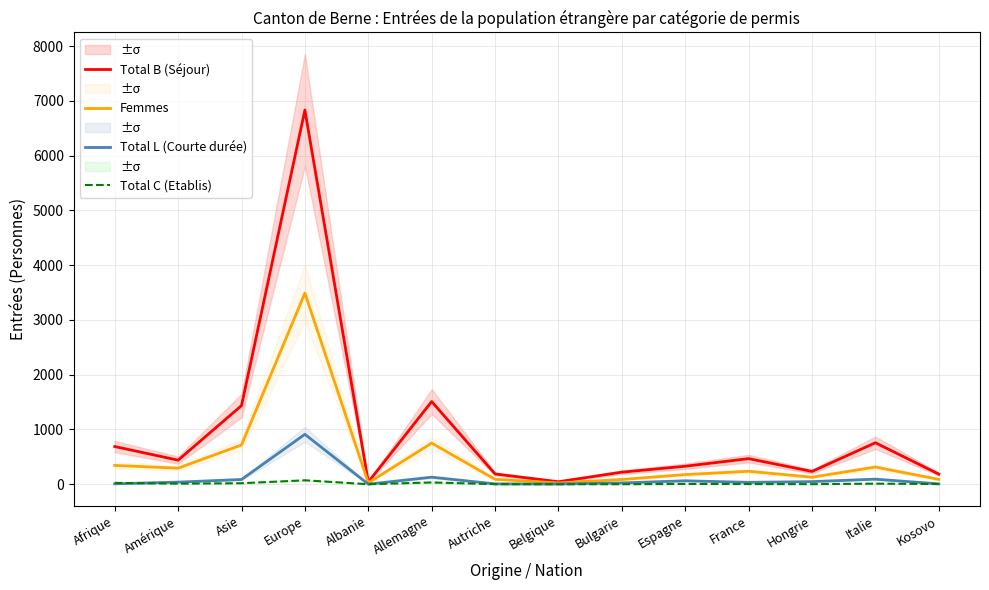

At which category does Total L (Courte durée) reach its first local peak?

Europe